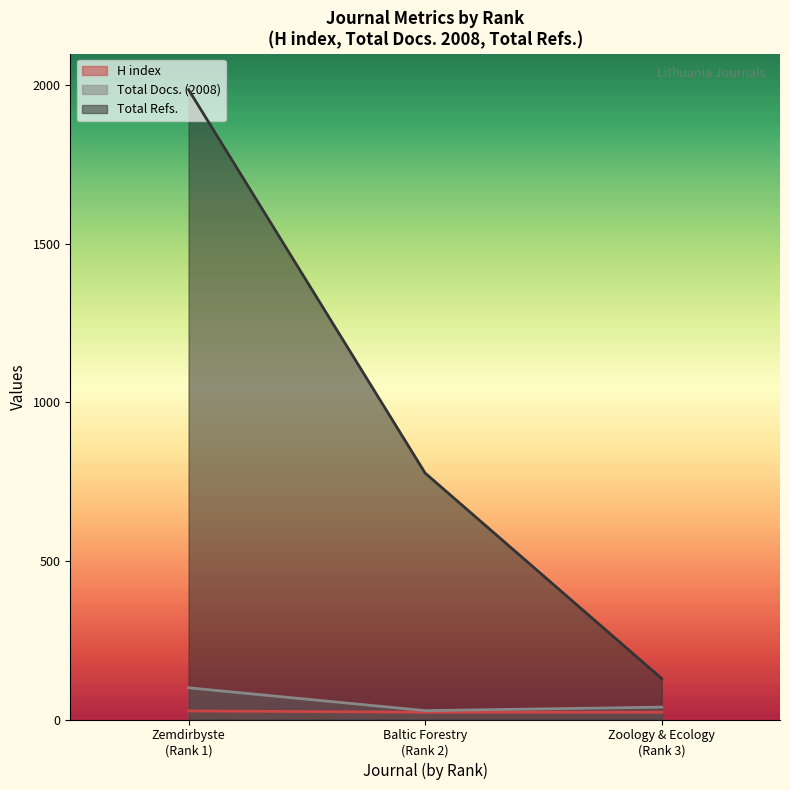

How many data points in H index are above 23?

1